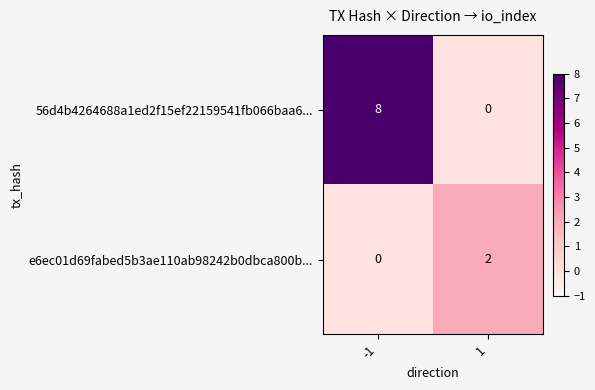

How many data points does each series have?

2